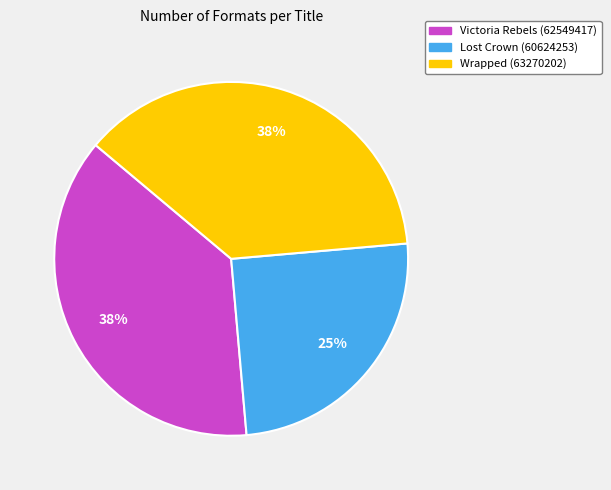

Which slice is the smallest?

Lost Crown (60624253)